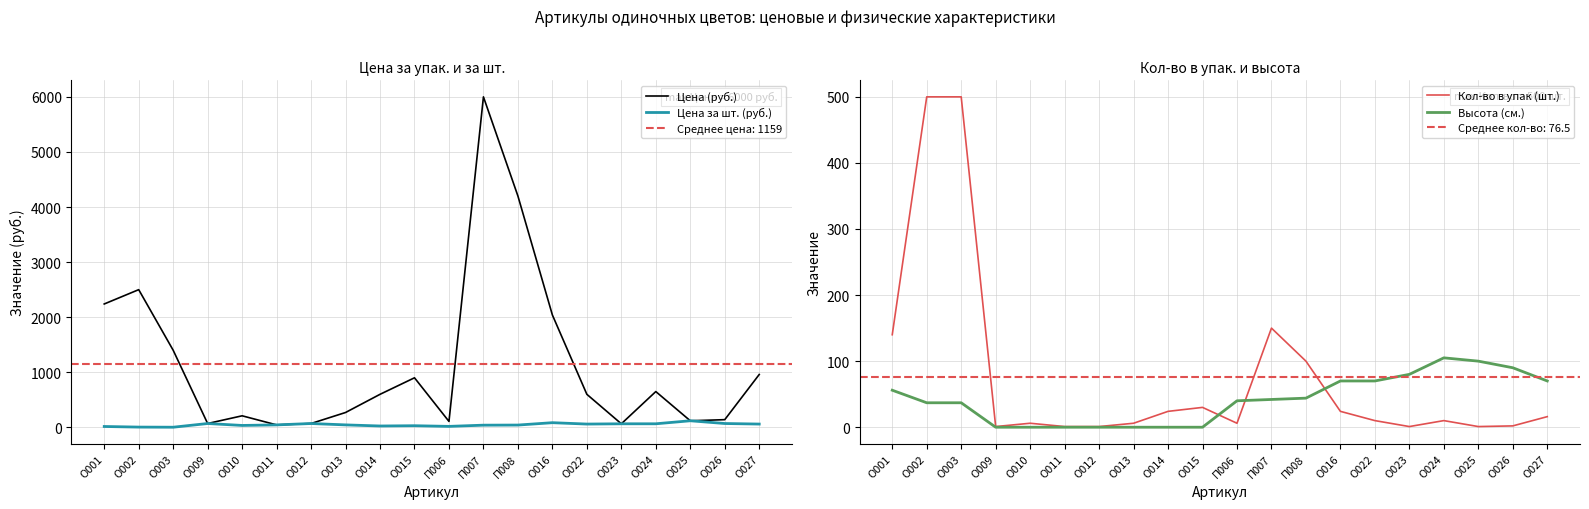

At which category does Кол-во в упак (шт.) reach its first local peak?

О010